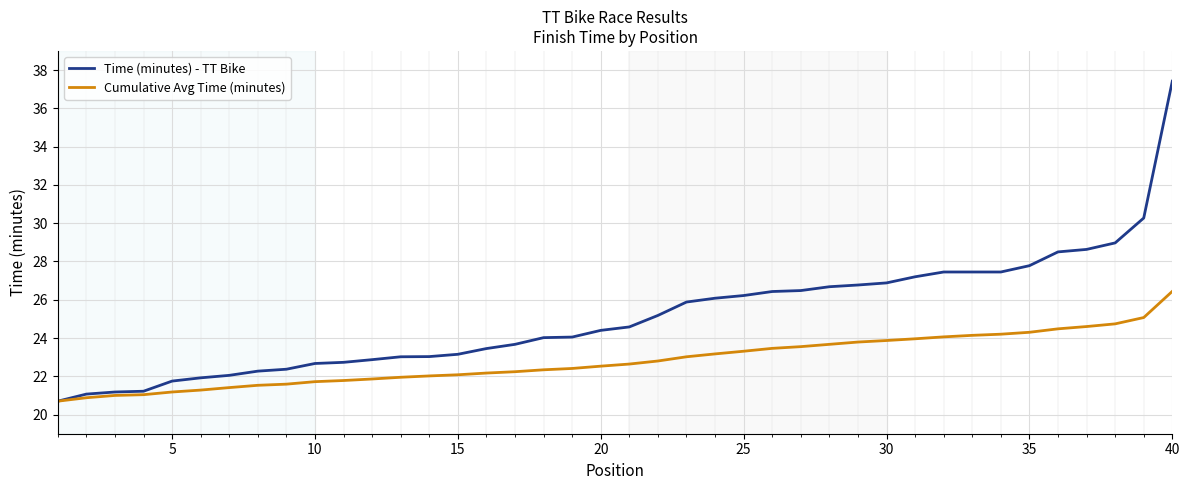

List the series in order of their overall mean, highest first.

Time (minutes) - TT Bike, Cumulative Avg Time (minutes)